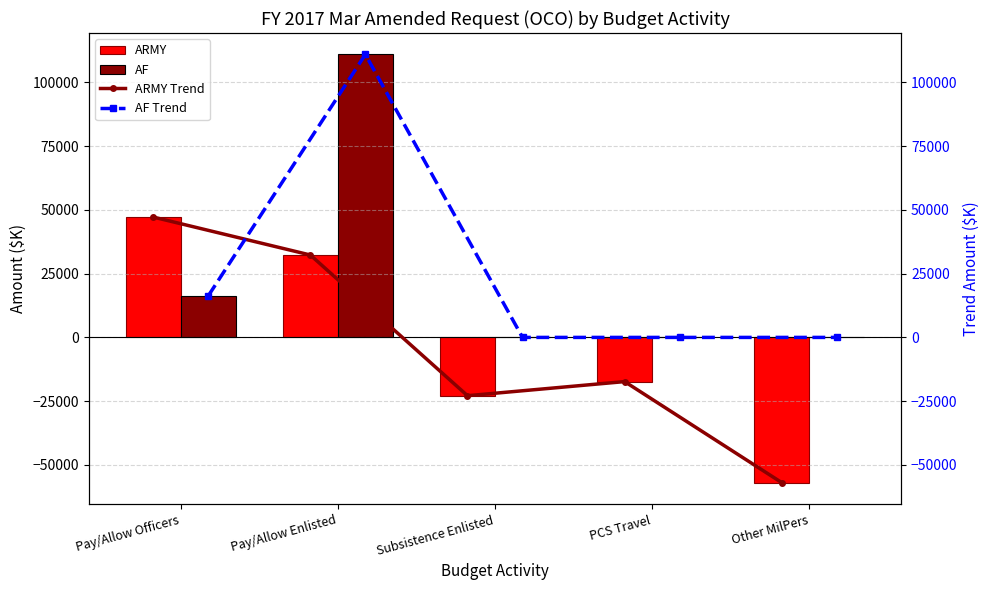

Does the chart contain any negative values?

Yes